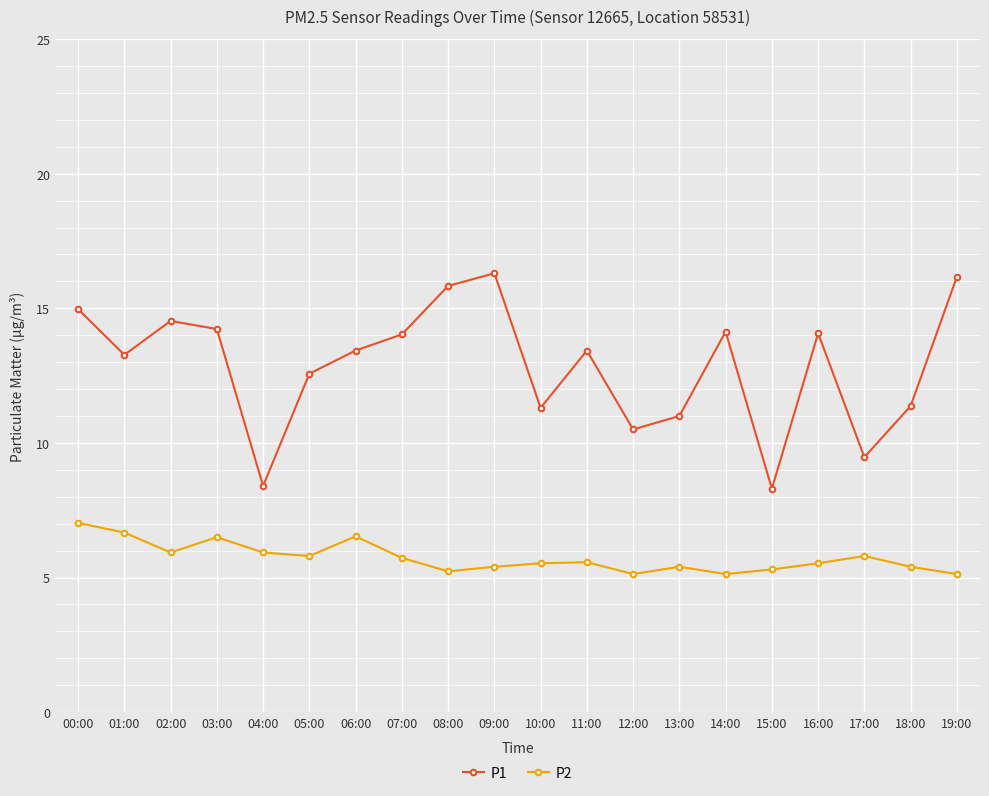

What is the difference between the maximum and minimum values in the P1 series?

8.0